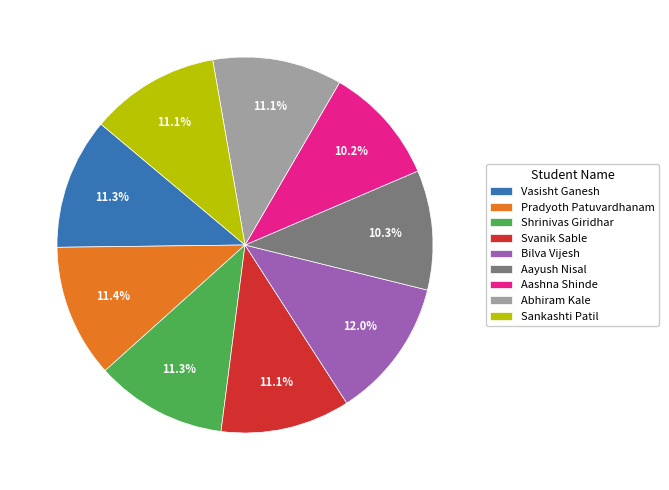

What is the ratio of the value at Pradyoth Patuvardhanam to the value at Svanik Sable?

1.0